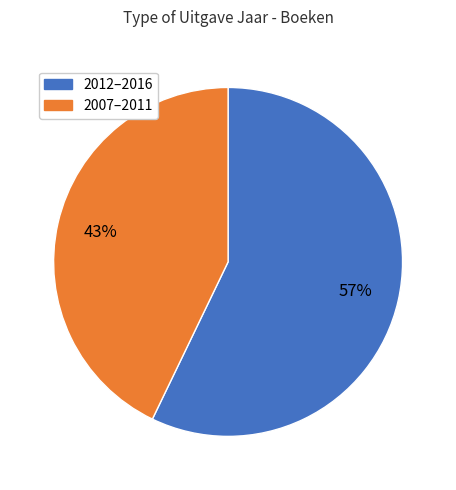

To the nearest percent, what is the average slice percentage?

50%